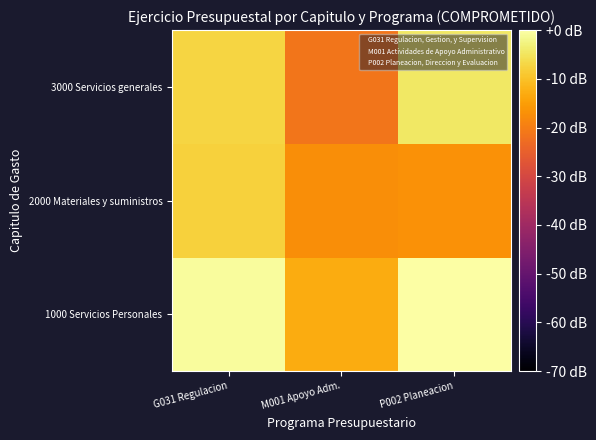

List the series in order of their peak value, highest first.

1000 Servicios Personales, 3000 Servicios generales, 2000 Materiales y suministros